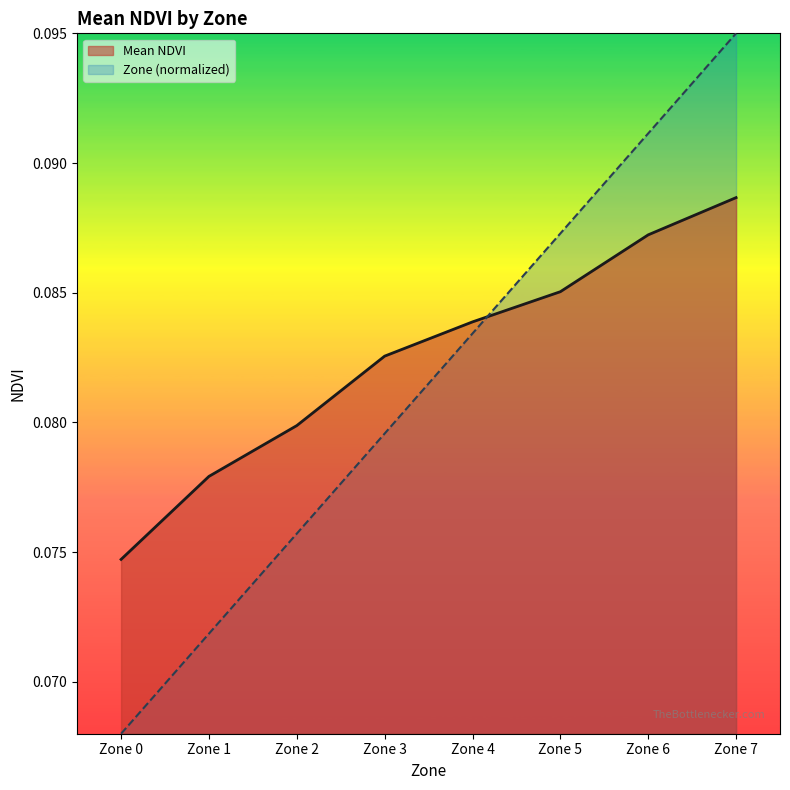

Where is Zone nearest to the value 0?

Zone 0